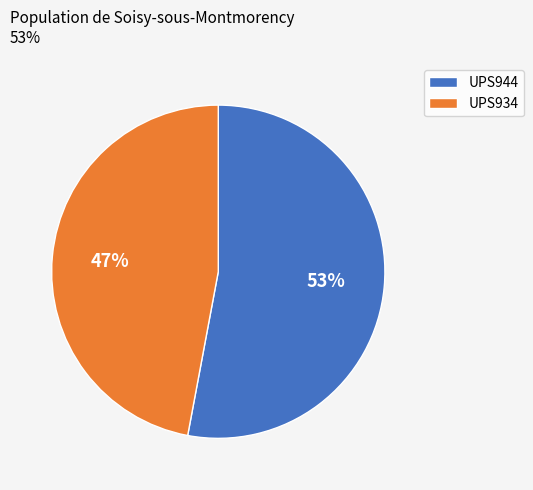

To the nearest percent, what is the combined percentage of UPS934 and UPS944?

100%